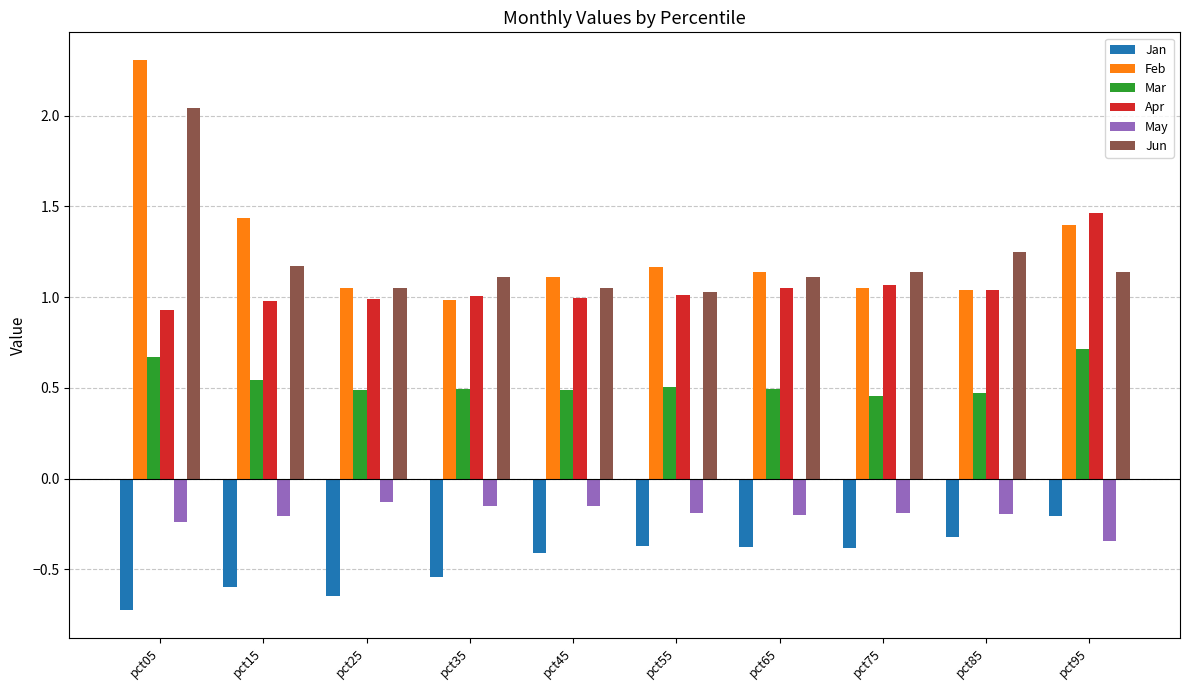

What value does the Mar series have at pct95?

0.7